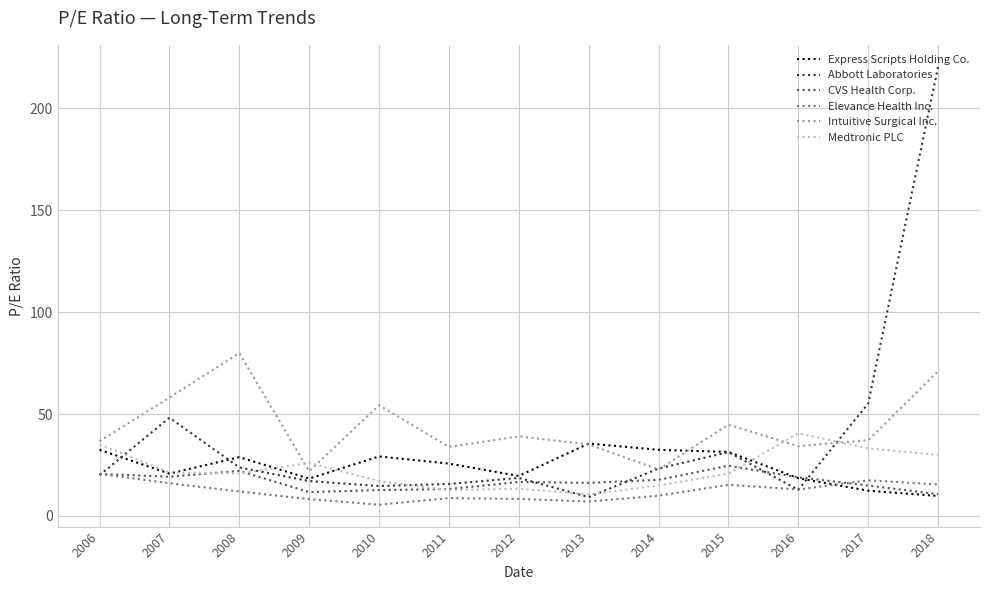

What is the spread (max minus min) of values at 2015?

29.5